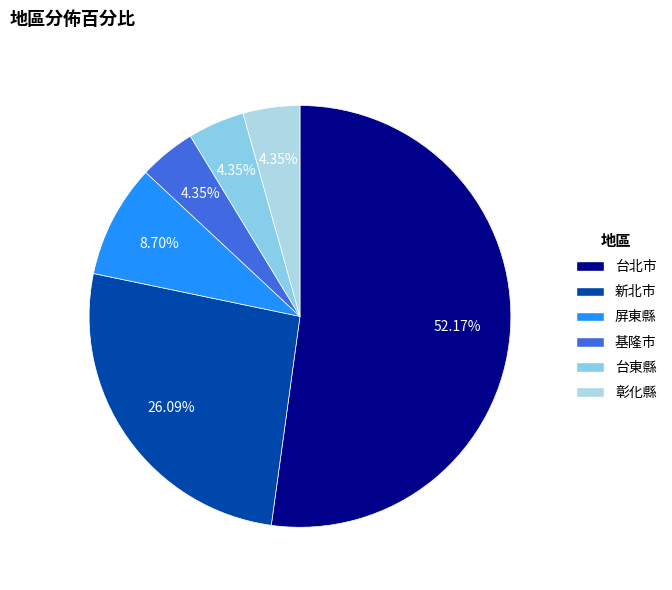

True or false: 屏東縣 accounts for 1% of the total.

False